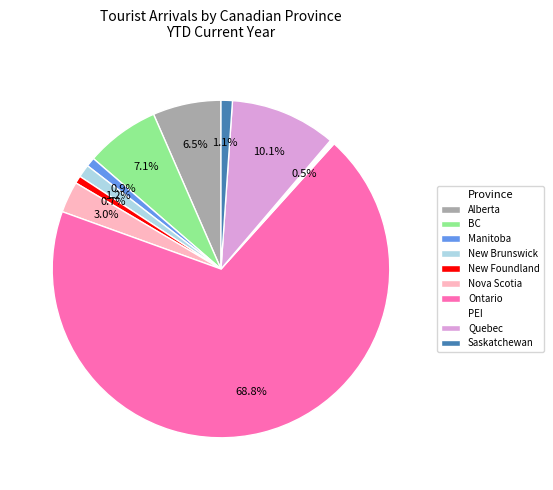

How many slices are in this pie chart?

10